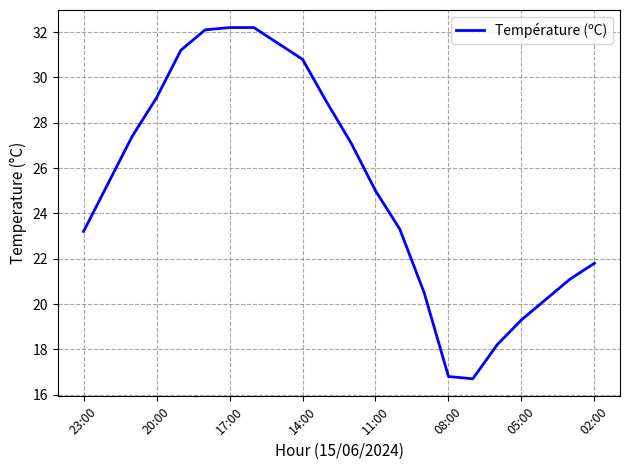

What is the greatest value displayed?

32.2